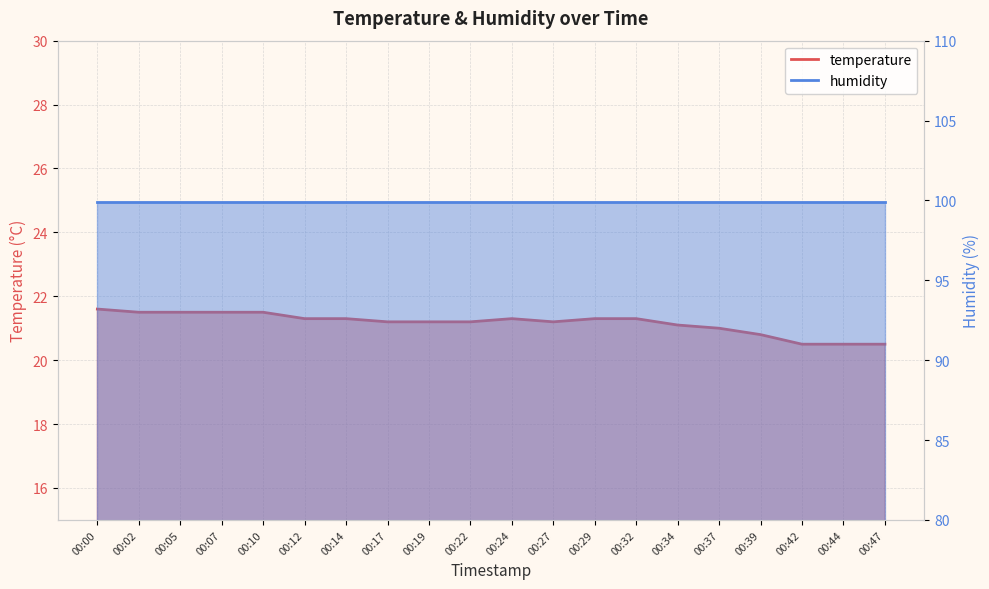

Which has a higher value, 00:24 or 00:32?

00:24